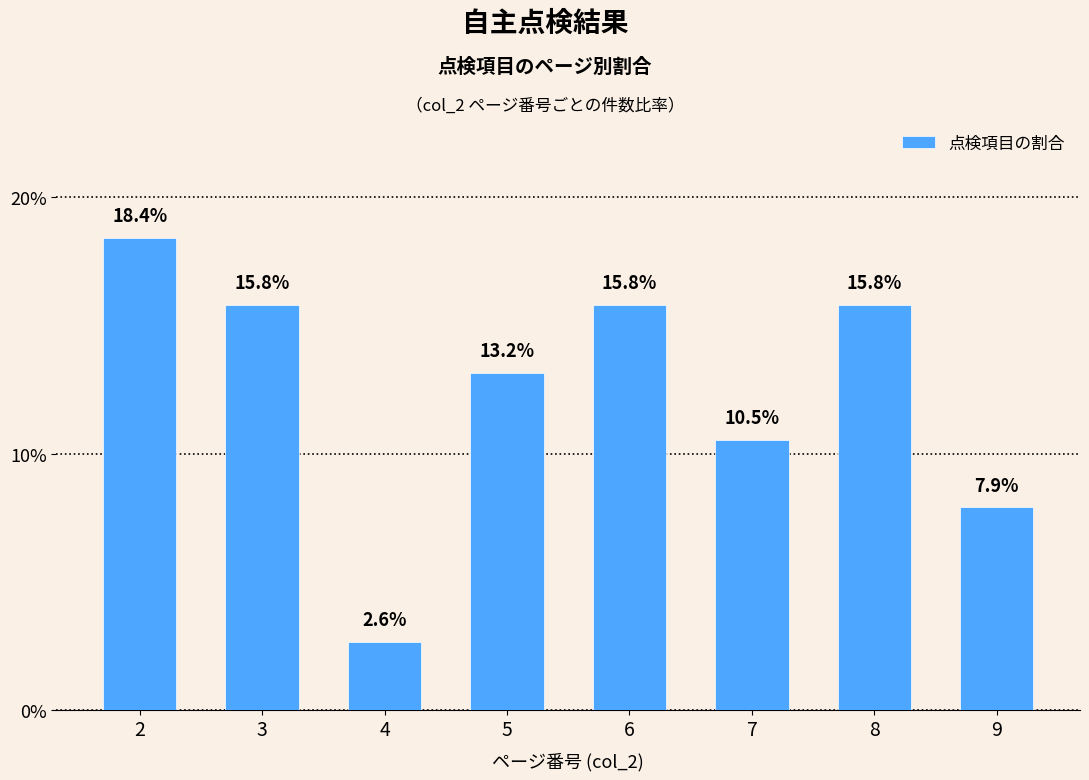

Reading right to left, extract all data points from this chart.

7.9	15.8	10.5	15.8	13.2	2.6	15.8	18.4